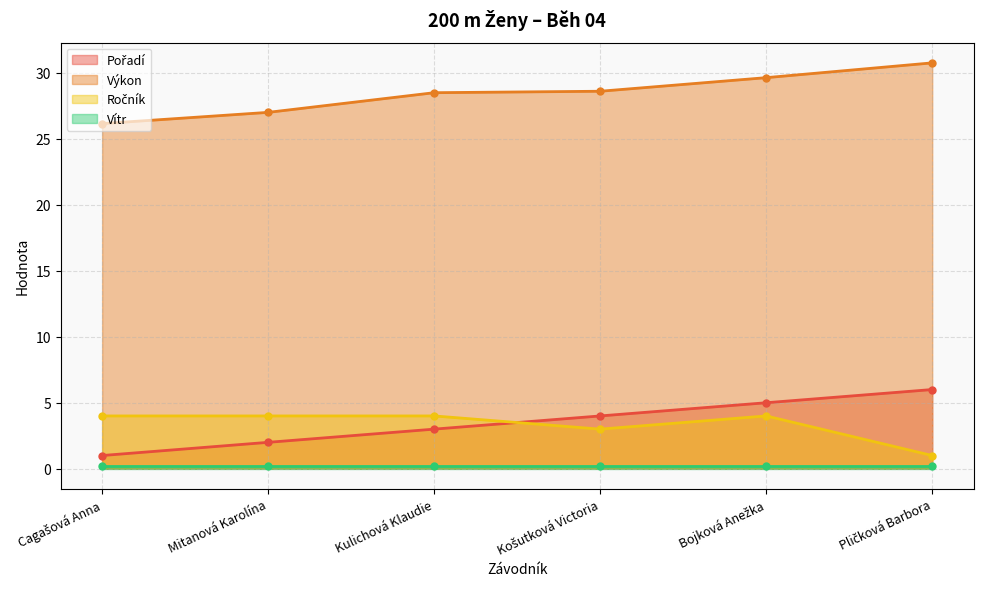

In Ročník, how many points are lower than both neighbors (excluding endpoints)?

1